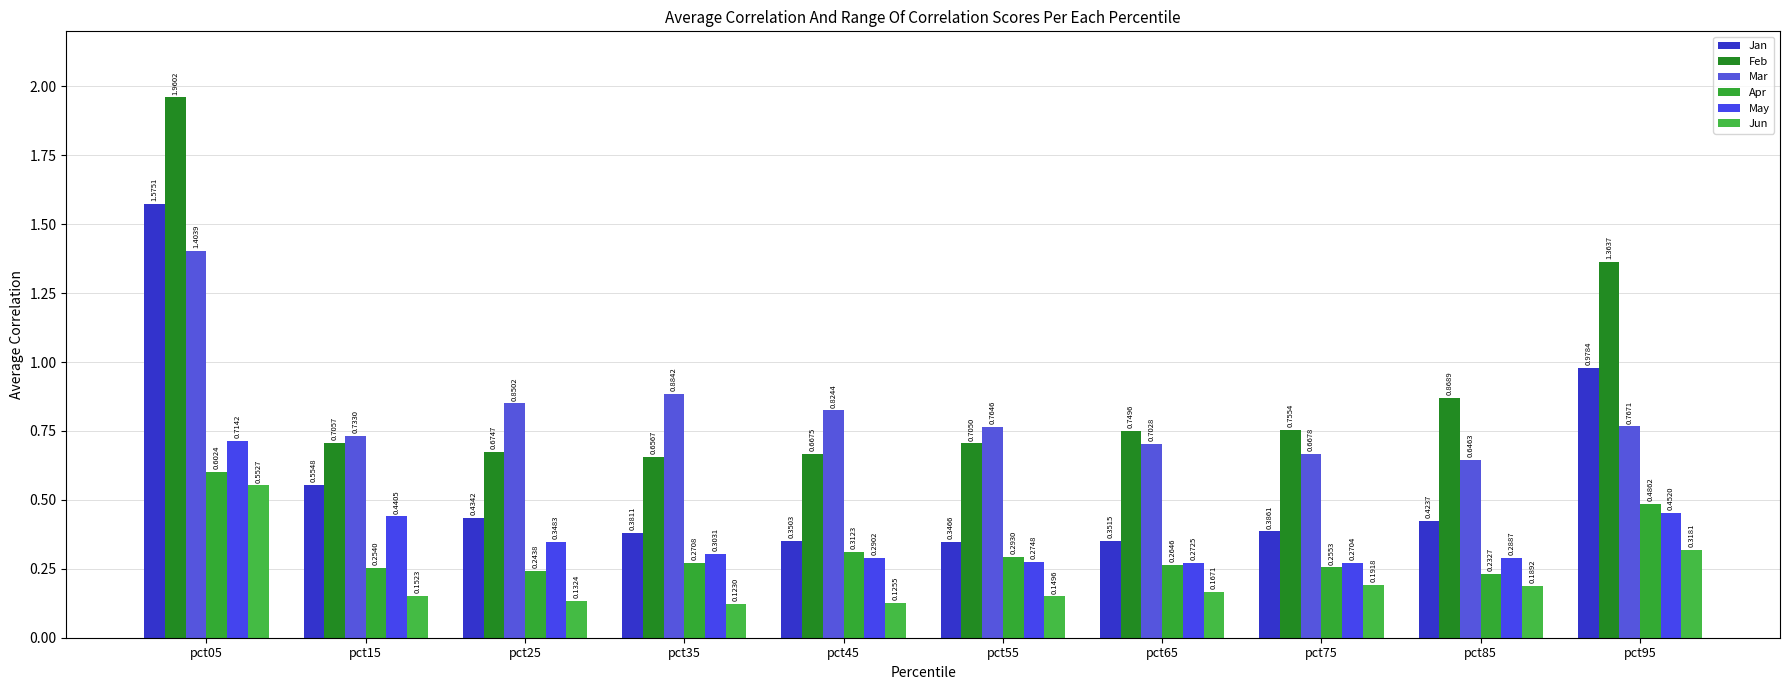

What is the value of the Jan bar at the 5th from the left?

0.4